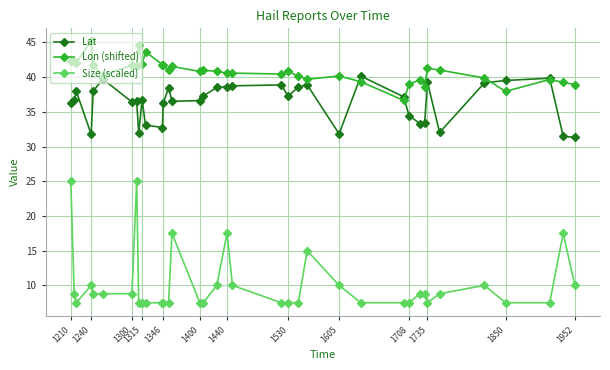

What is the value of the Size (scaled) point at the 29th from the left?

8.8